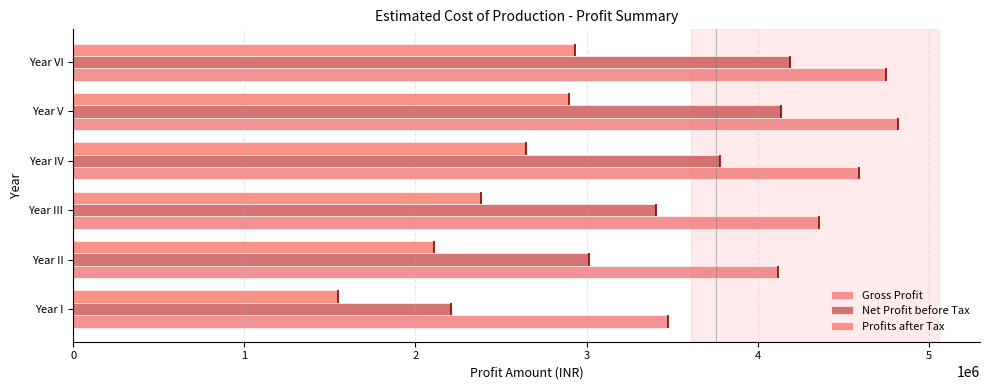

What is the value of the Net Profit before Tax bar at the 2nd from the left?

3015844.4